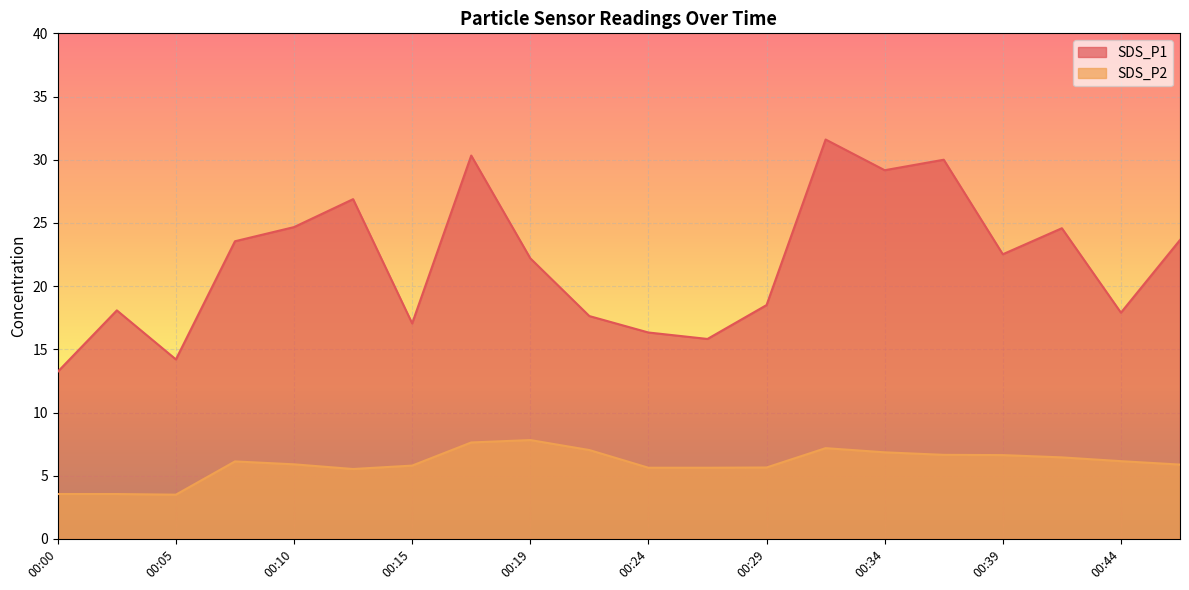

How many data points in SDS_P2 are above 6?

10